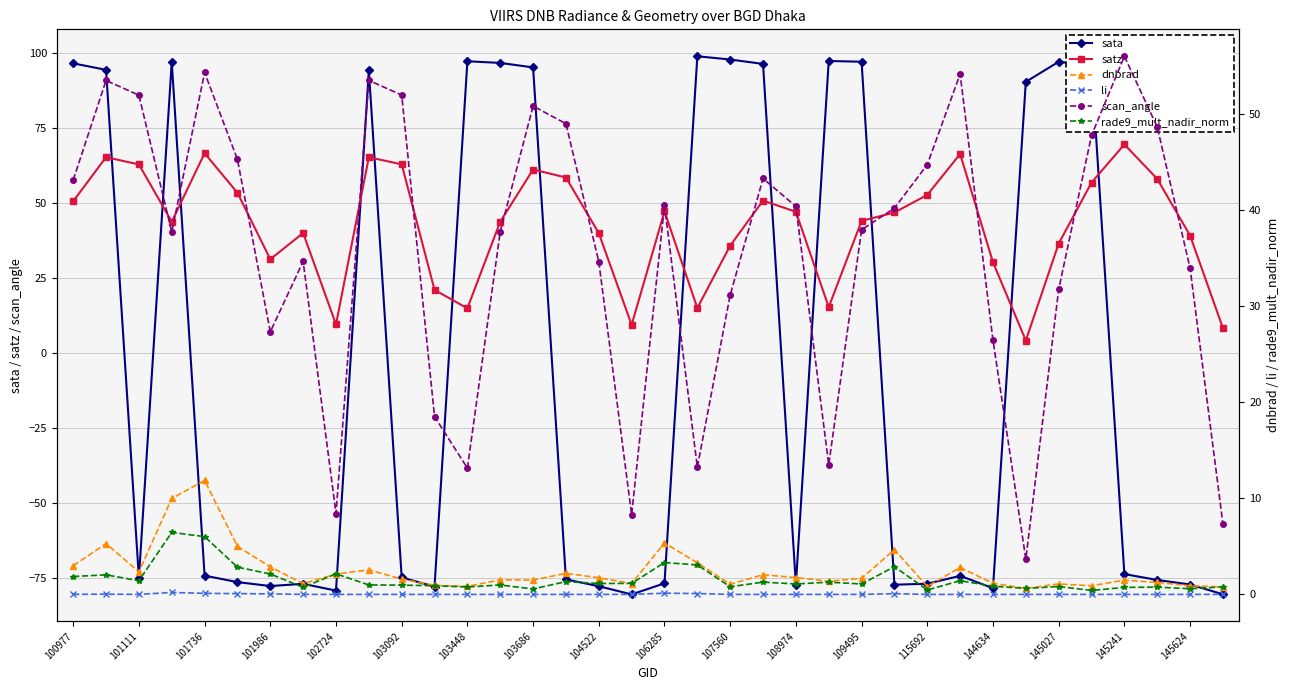

What is the difference between the second highest and minimum values in the satz series?

62.4